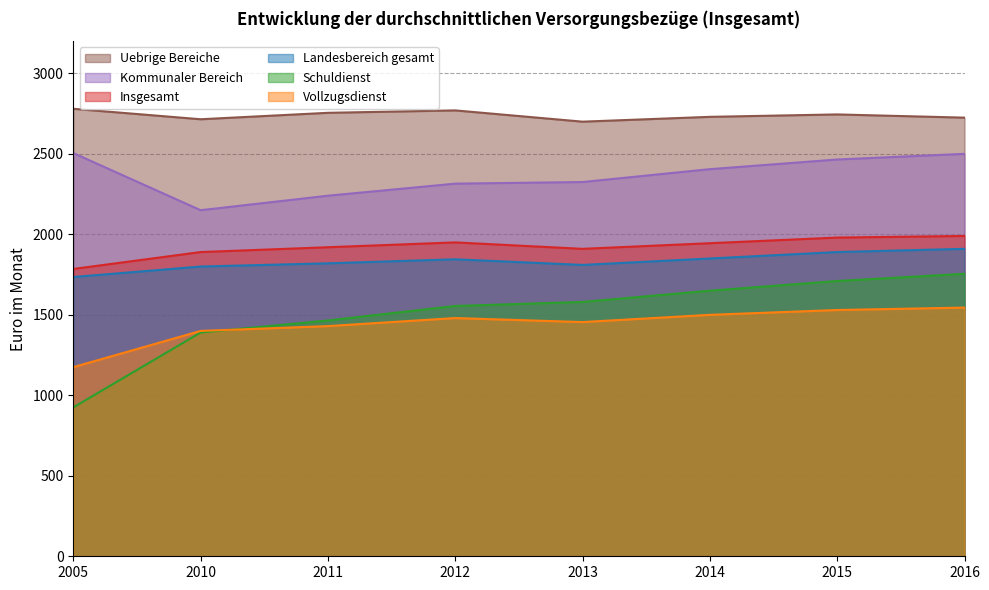

What is the value of the Insgesamt point at the 4th from the left?

1950